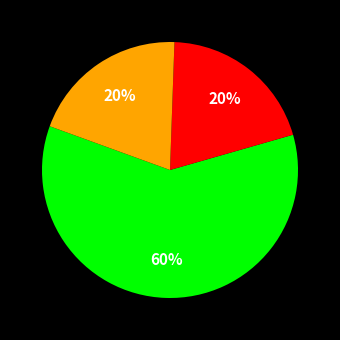

Is there a majority slice in this chart?

Yes